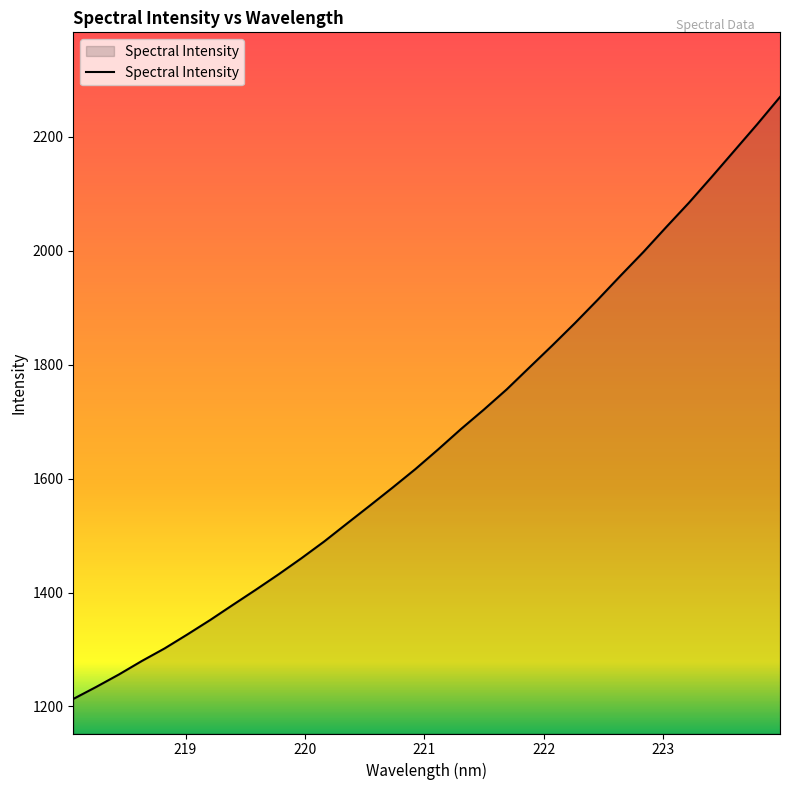

What is the minimum value shown in the chart?

1213.2